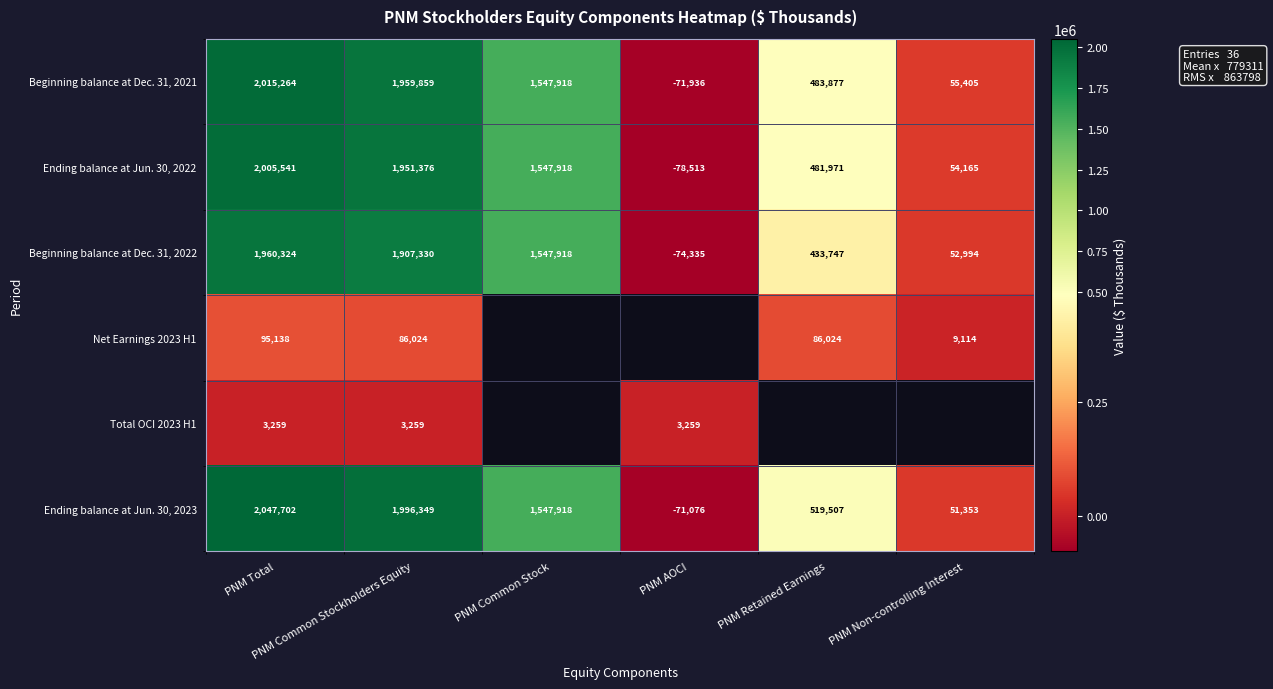

At which label does Ending balance at Jun. 30, 2022 first exceed 1547918?

PNM Total